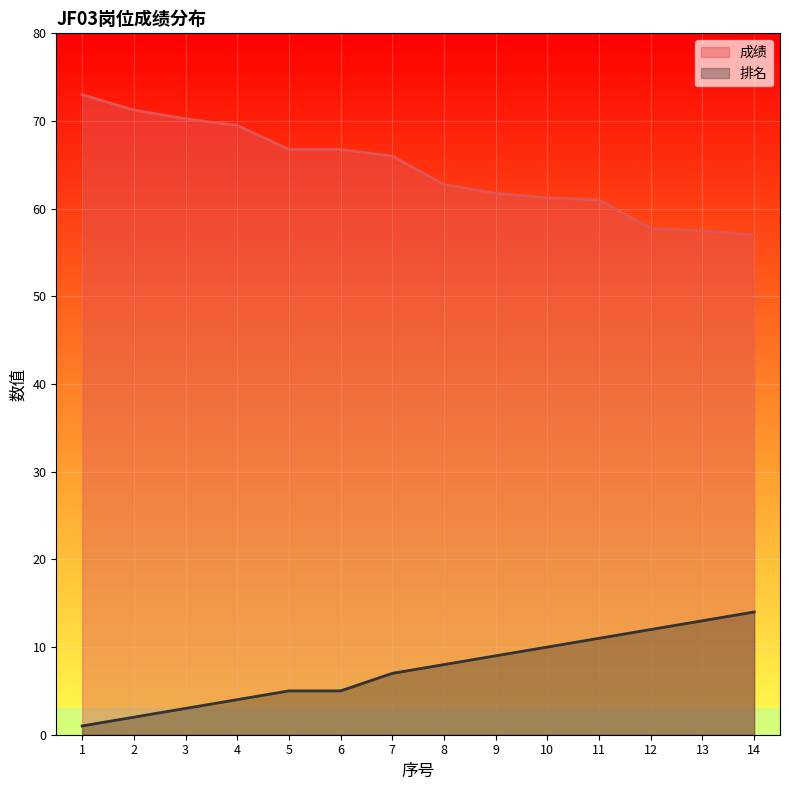

Which category has the highest value in the 成绩 series?

1